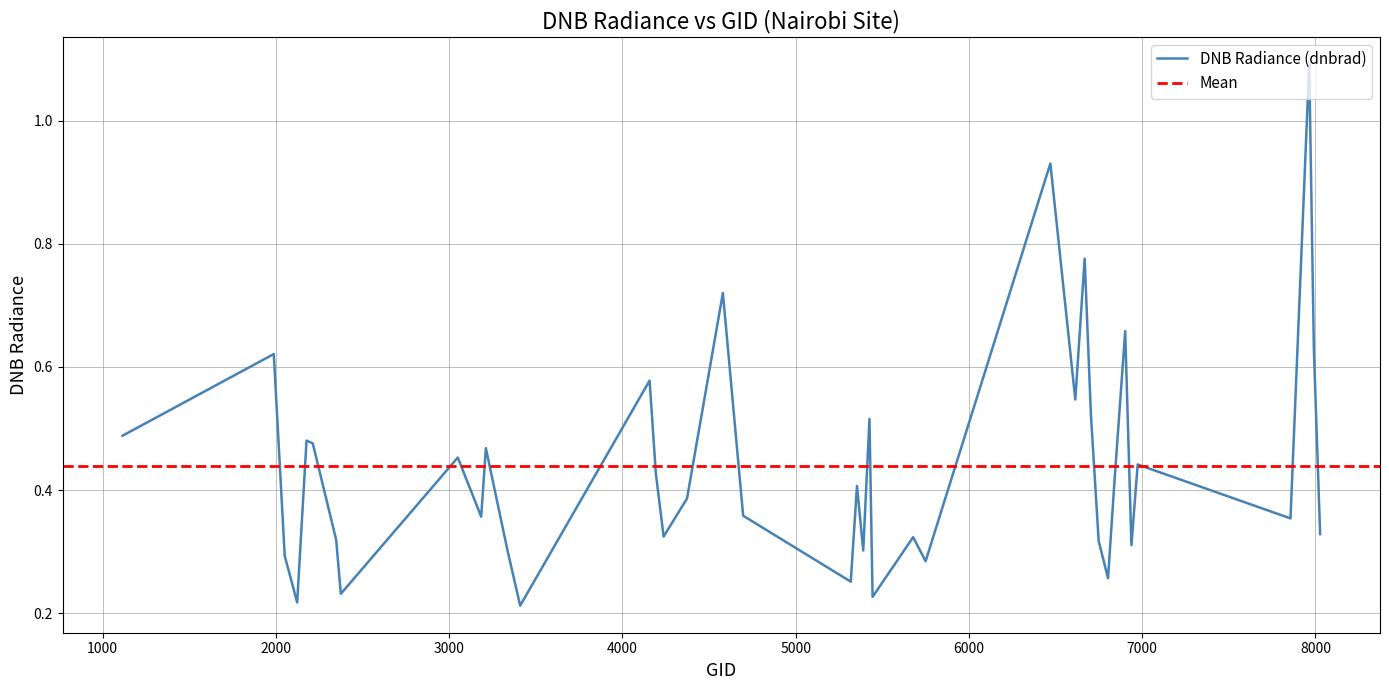

How many interior local valleys (lower than both neighbors) does the data have?

13